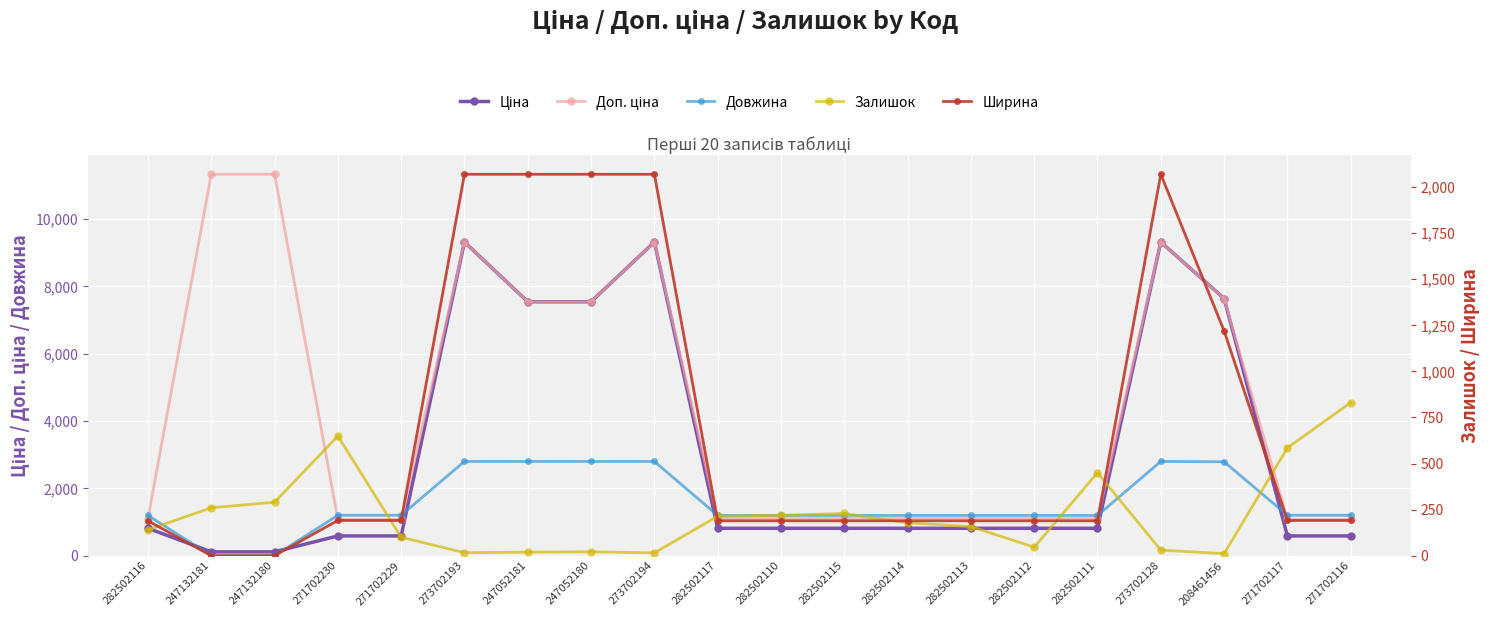

At which category is the sum across all series the highest?

273702128